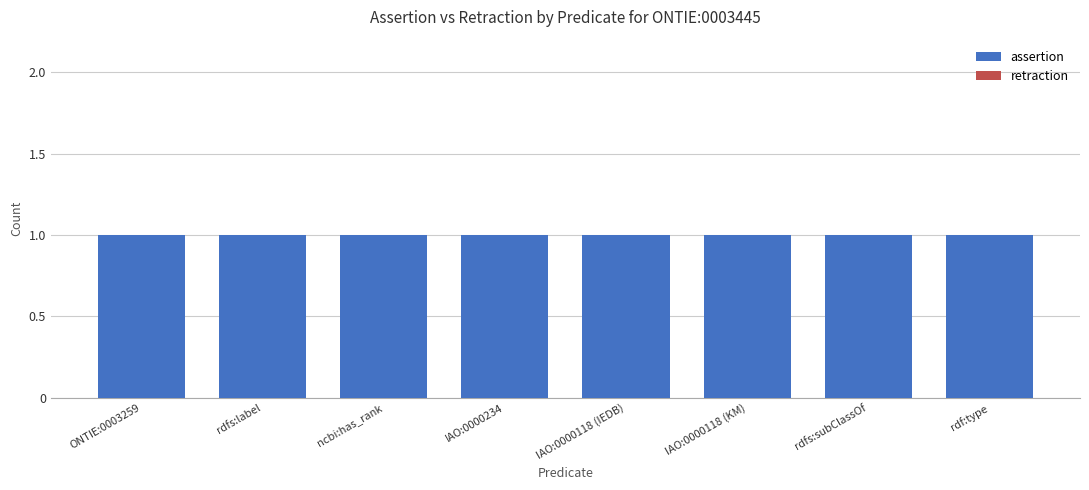

What is the label of the 5th bar from the left?

IAO:0000118 (IEDB)